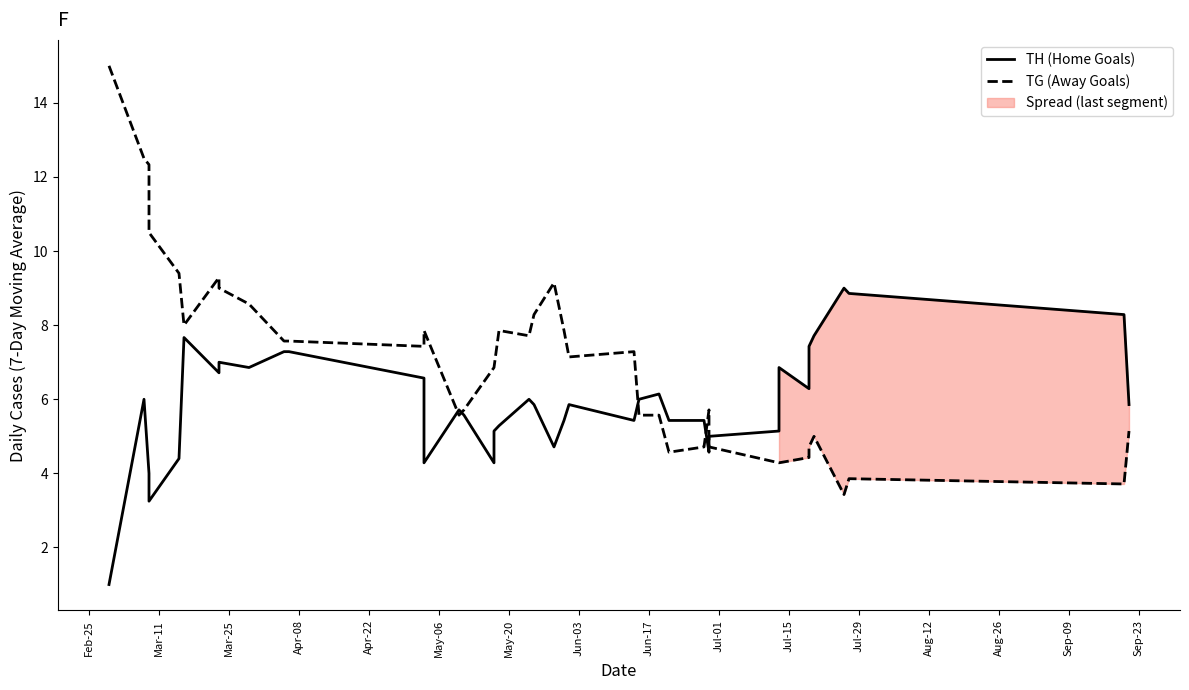

In TG (Away Goals), how many points are higher than both neighbors (excluding endpoints)?

8